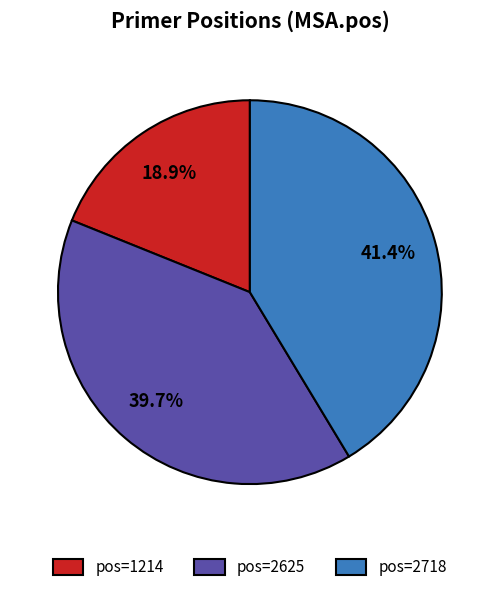

Rank the categories by value from highest to lowest.

pos=2718, pos=2625, pos=1214